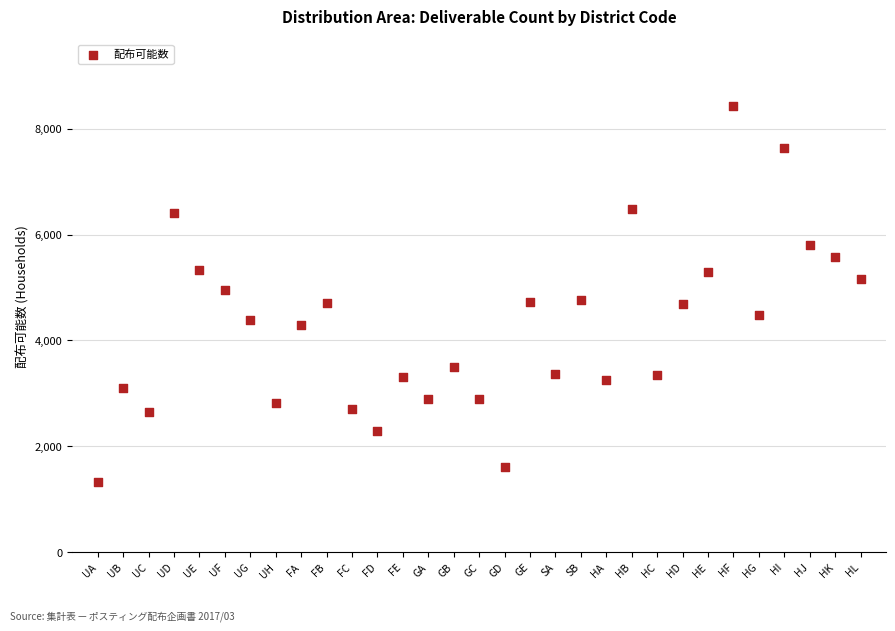

What is the range of Y values (max minus min)?

7100